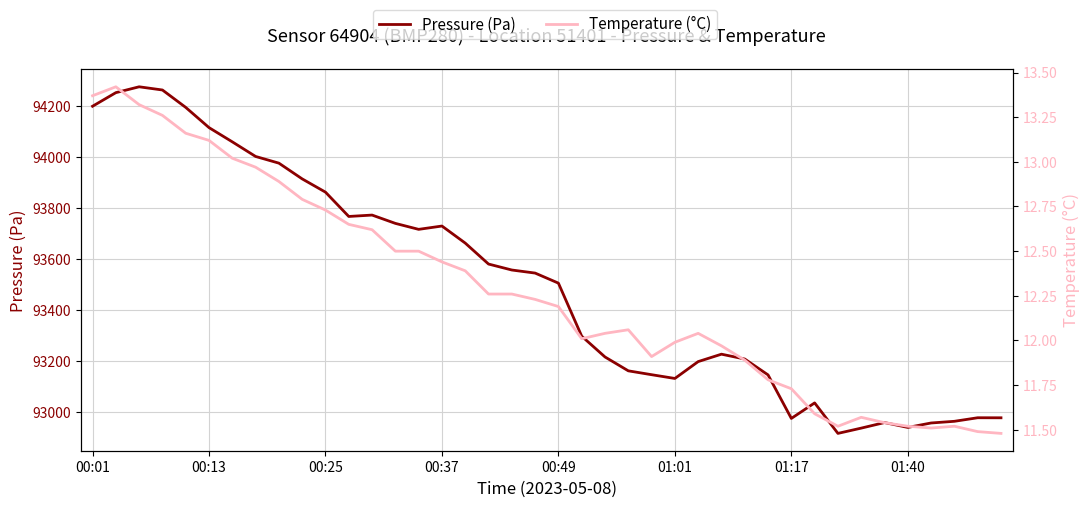

Reading left to right, list all the values displayed in this chart.

Pressure (Pa): 94198.6	94251.8	94274.7	94262.2	94194.1	94114.9	94059.1	94001.9	93975.8	93914.1	93862.2	93767.0	93772.5	93739.9	93716.5	93729.5	93662.8	93580.7	93557.3	93545.3	93506.0	93298.2	93216.9	93162.6	93147.4	93132.7	93198.7	93227.8	93208.8	93146.6	92976.2	93037.0	92917.6	92938.3	92960.0	92941.0	92958.4	92965.0	92978.9	92978.7
Temperature (°C): 13.4	13.4	13.3	13.3	13.2	13.1	13.0	13.0	12.9	12.8	12.7	12.7	12.6	12.5	12.5	12.4	12.4	12.3	12.3	12.2	12.2	12.0	12.0	12.1	11.9	12.0	12.0	12.0	11.9	11.8	11.7	11.6	11.5	11.6	11.5	11.5	11.5	11.5	11.5	11.5